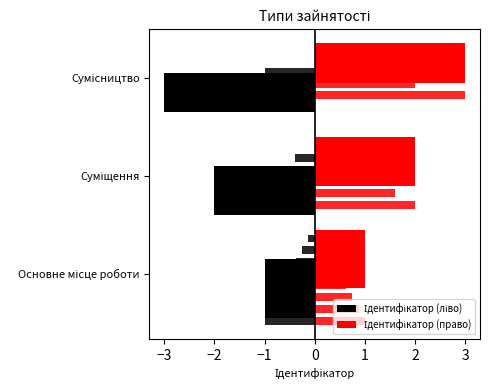

What is the label of the 2nd bar from the right?

Суміщення